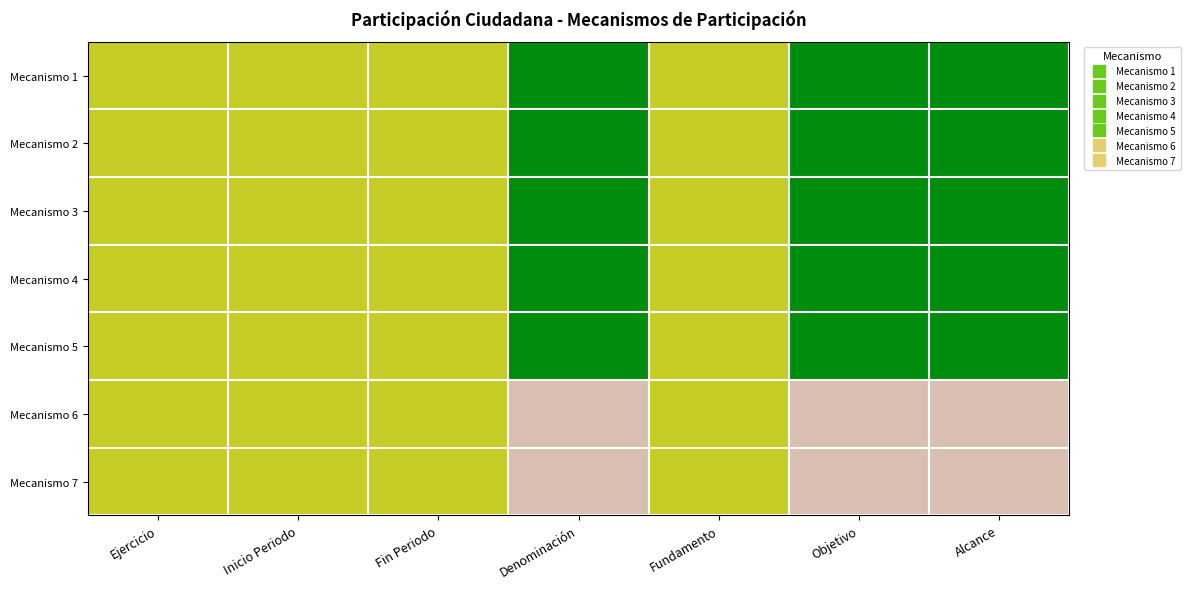

List the series in order of their peak value, lowest first.

Mecanismo 6, Mecanismo 7, Mecanismo 1, Mecanismo 2, Mecanismo 3, Mecanismo 4, Mecanismo 5